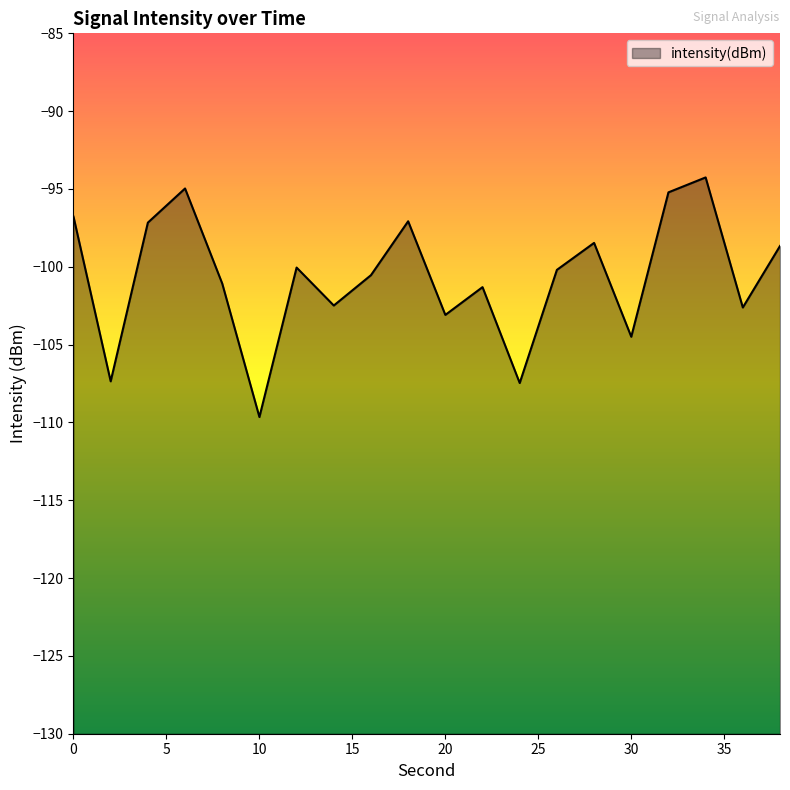

The value at 26 is -23.0. True or false?

False